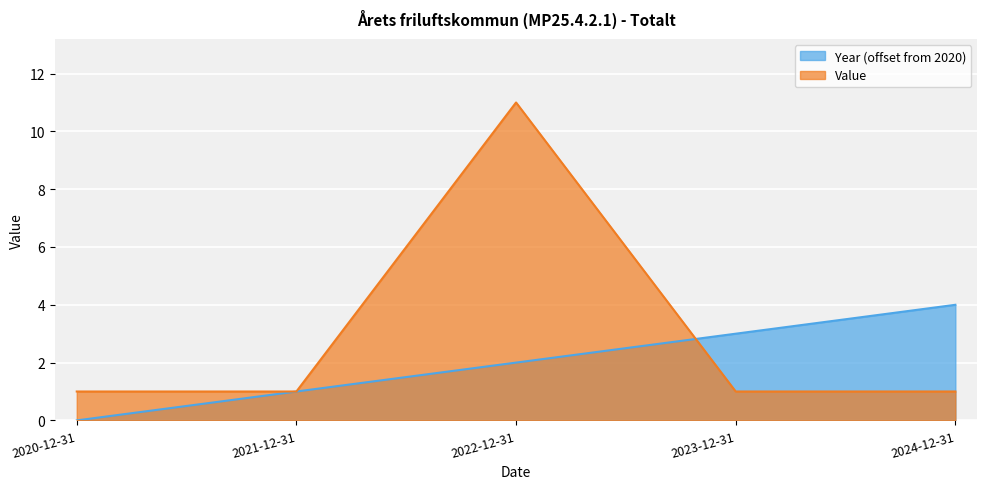

True or false: Year has a value of 4 at 2024-12-31.

True